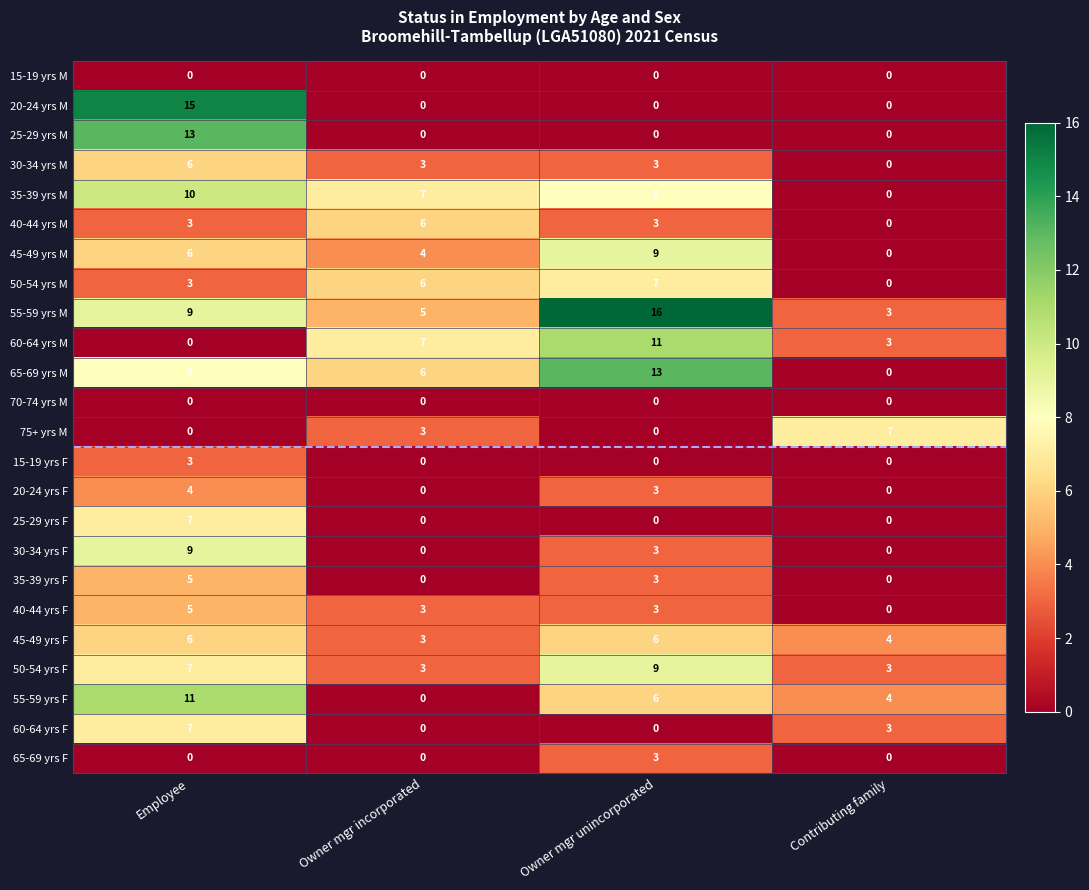

Count the 65-69 yrs M values in the range 6 to 13.

3